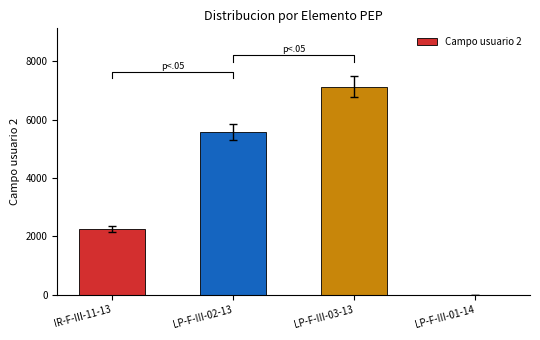

What is the sum of all values?

14948